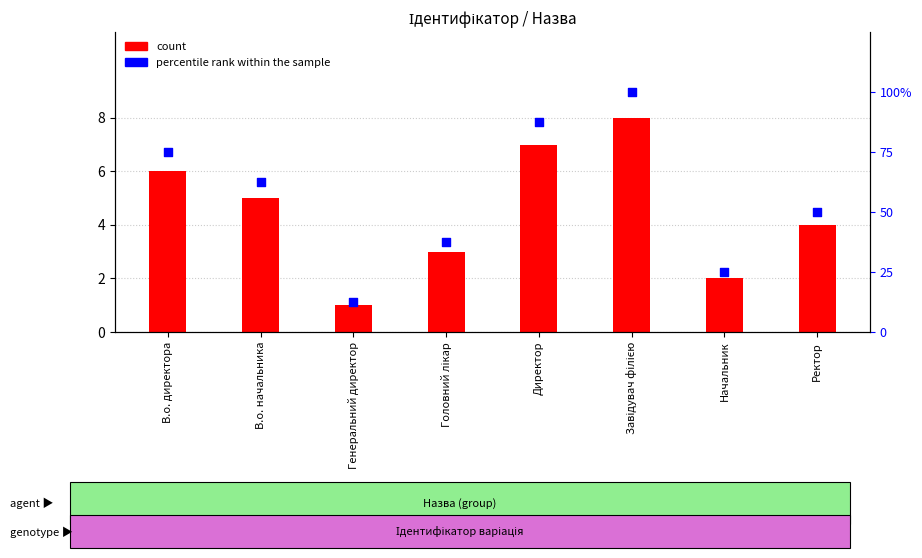

Which series reaches the maximum Y coordinate?

percentile rank within the sample